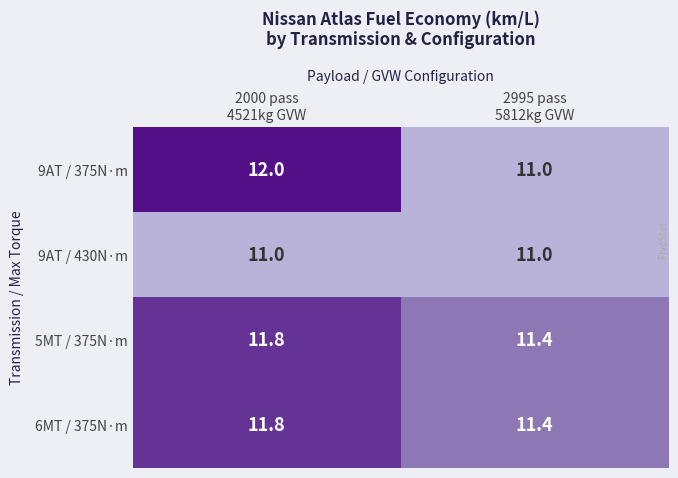

What is the sum of all 6MT / 375N·m values?

23.2